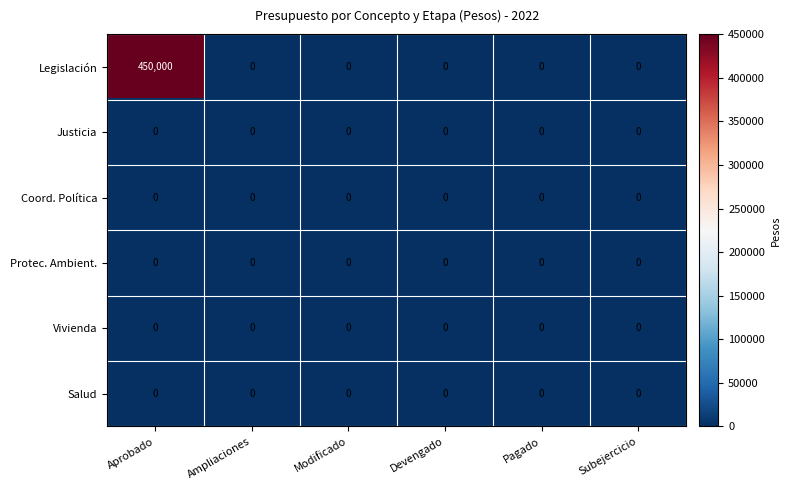

Which series has the largest total across all categories?

Legislación